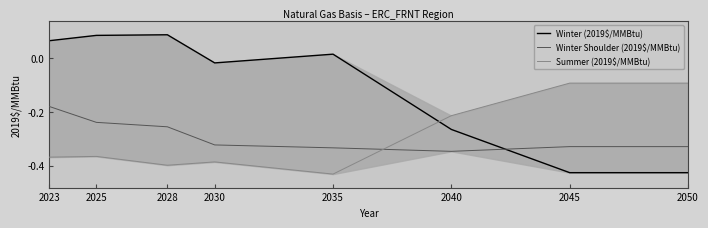

What is the average value of the Winter (2019$/MMBtu) series?

-0.1